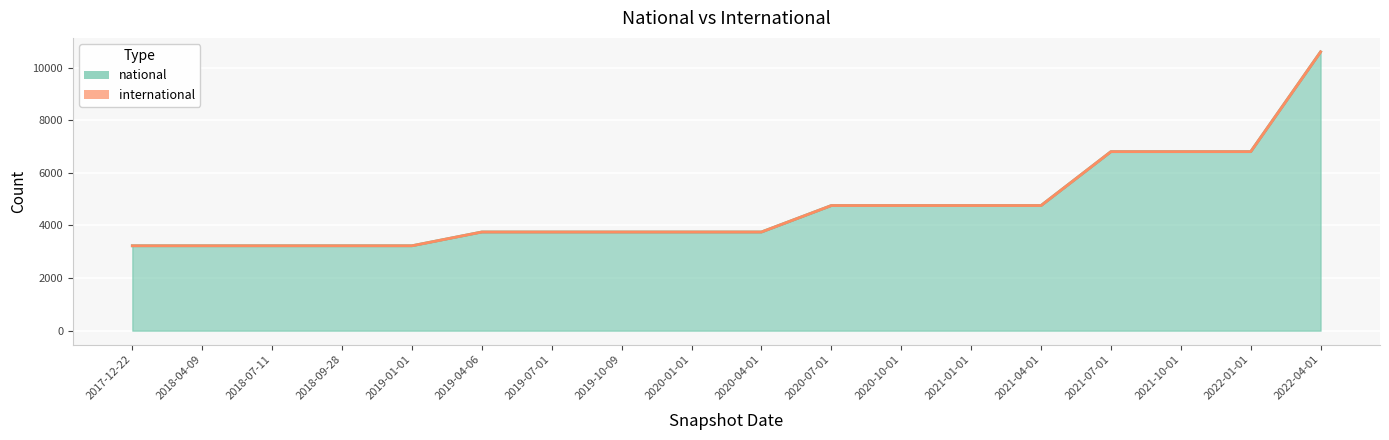

What is the value of the 11th point from the left?

4755